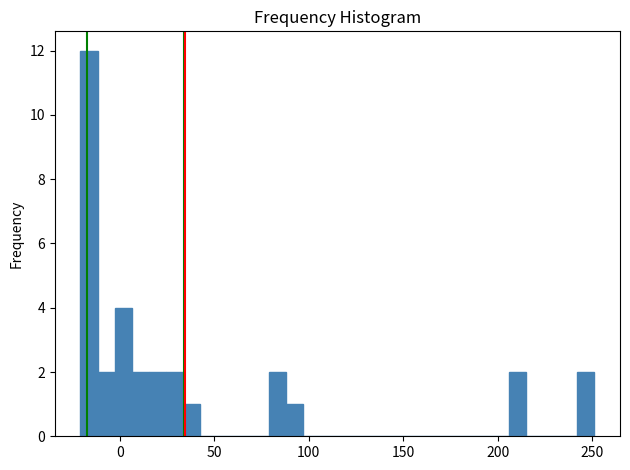

Read against the x-axis, roughly where is the centre of the tallest bar?

-15